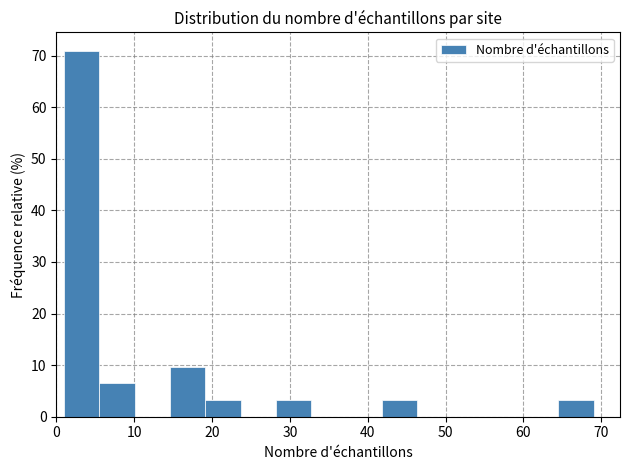

How tall is the bar that spans 15 to 19 on the x-axis? Neither the bar edges nor the heights are printed on the chart, so give them approximately, as read against the axes.

10